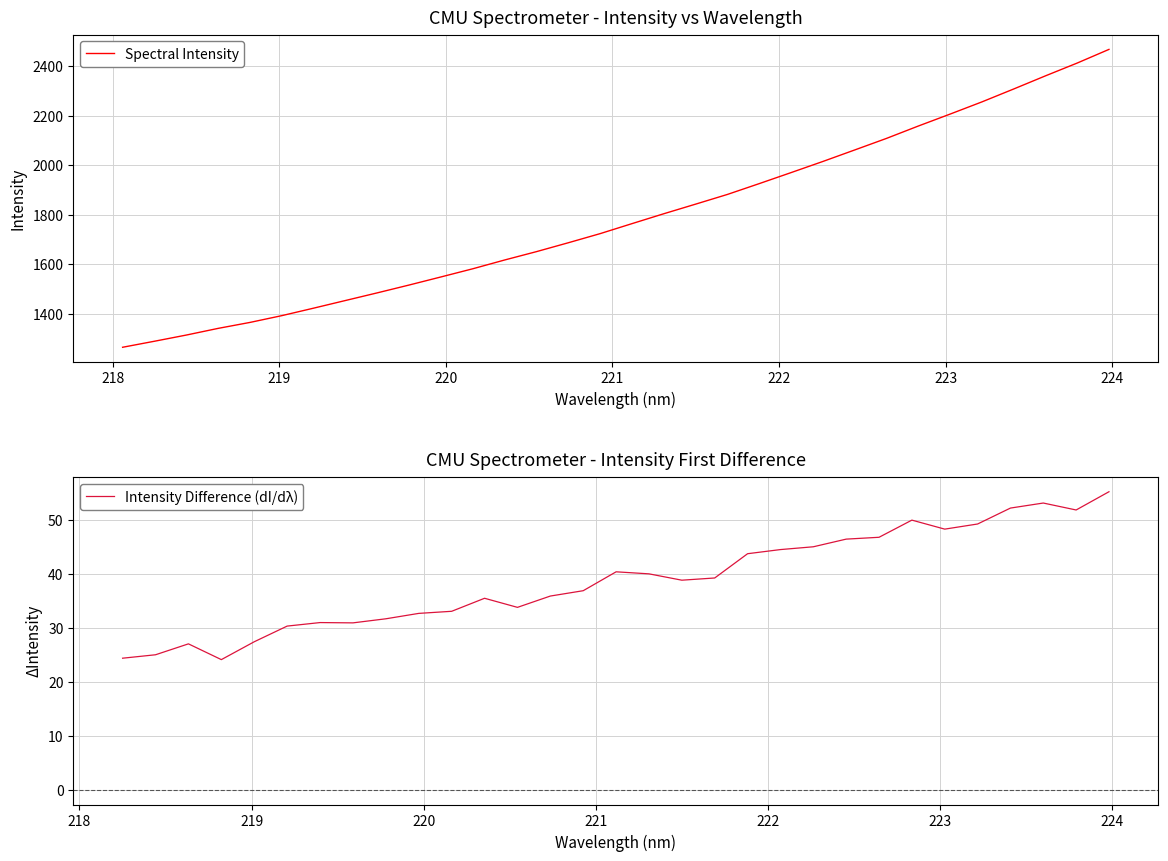

Reading right to left, extract all data points from this chart.

2468.5	2413.2	2361.3	2308.2	2256.0	2206.7	2158.4	2108.4	2061.6	2015.2	1970.1	1925.6	1881.9	1842.6	1803.8	1763.8	1723.4	1686.5	1650.6	1616.8	1581.3	1548.2	1515.5	1483.9	1452.9	1422.0	1391.6	1364.2	1340.1	1313.1	1288.0	1263.7